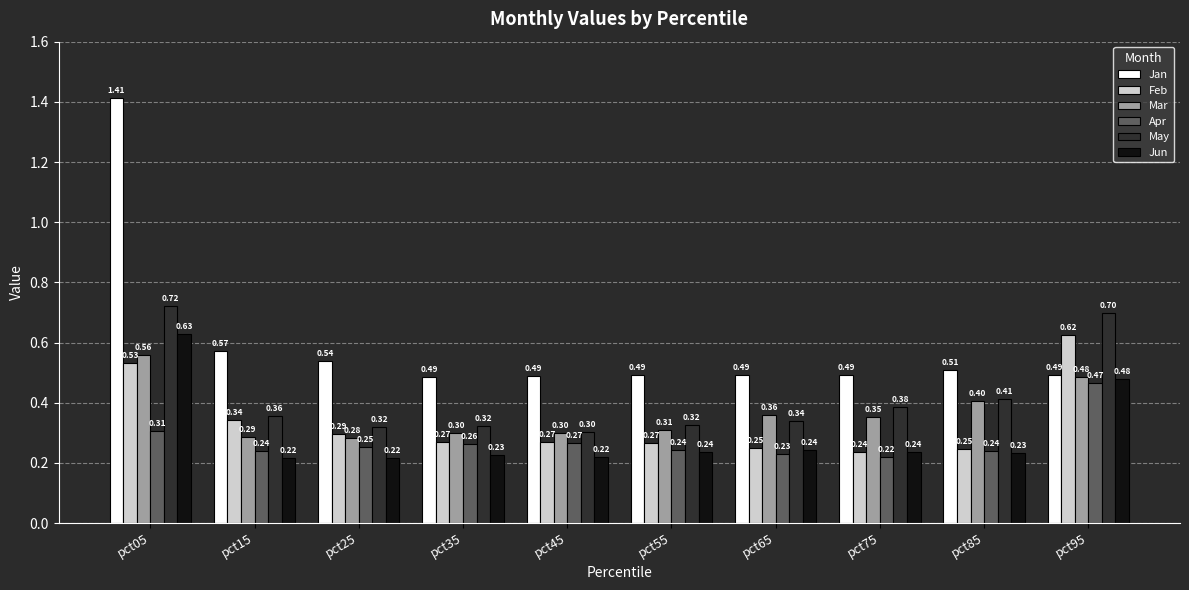

At which label does Jun reach its peak?

pct05